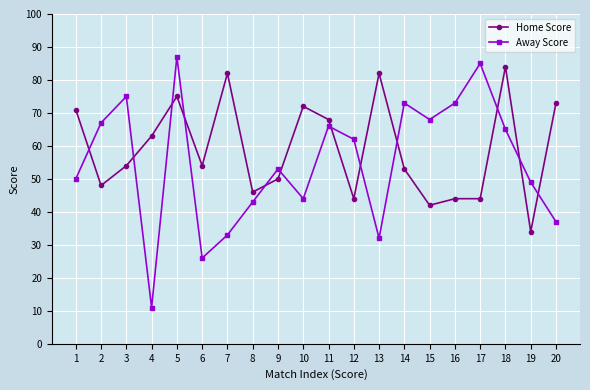

What is the spread (max minus min) of values at 1?

21